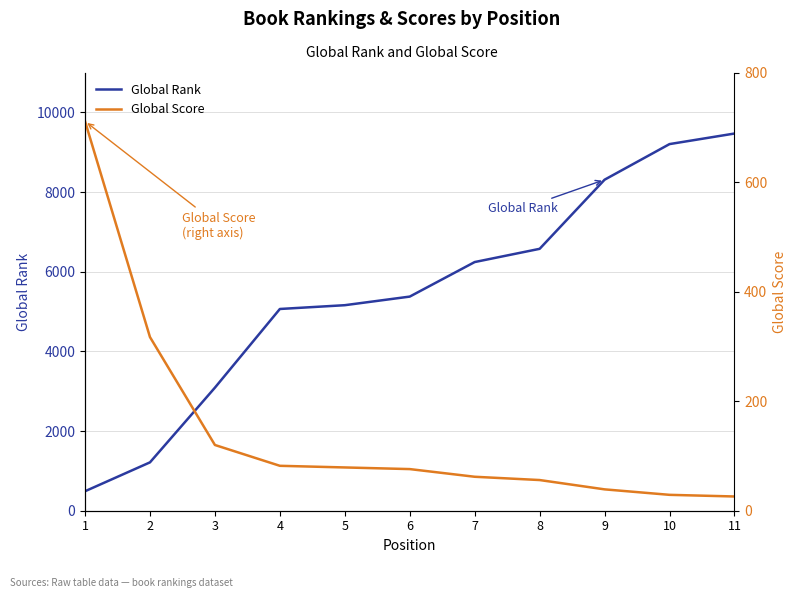

What is the maximum value shown in the chart?

9468